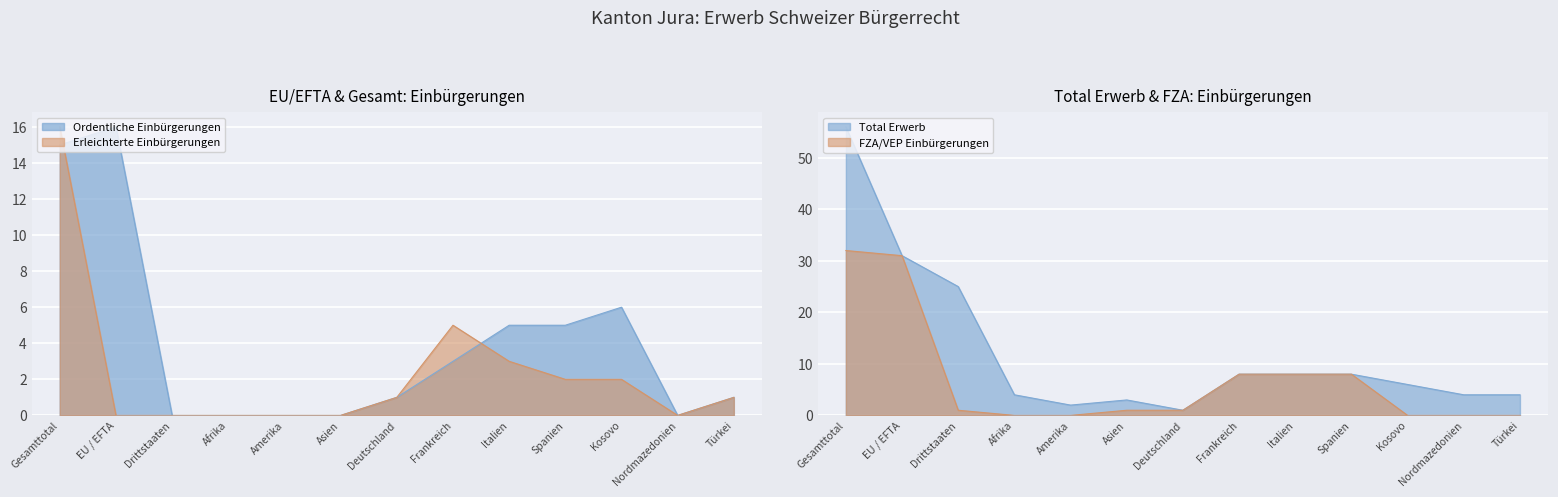

What is the difference between the highest and lowest values at Gesamttotal?

1